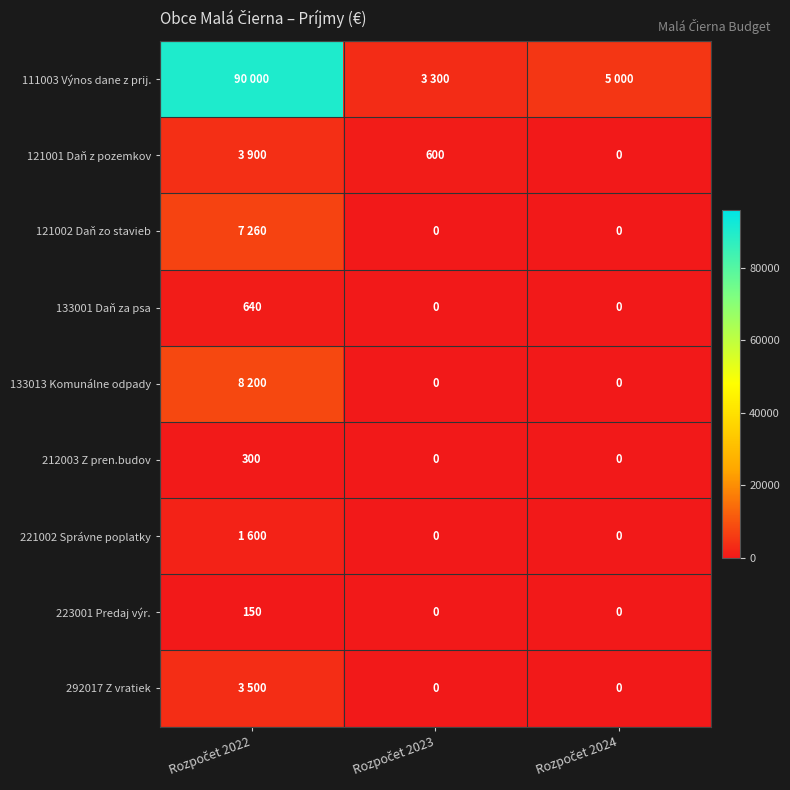

What is the average value of the 133001 Daň za psa series?

213